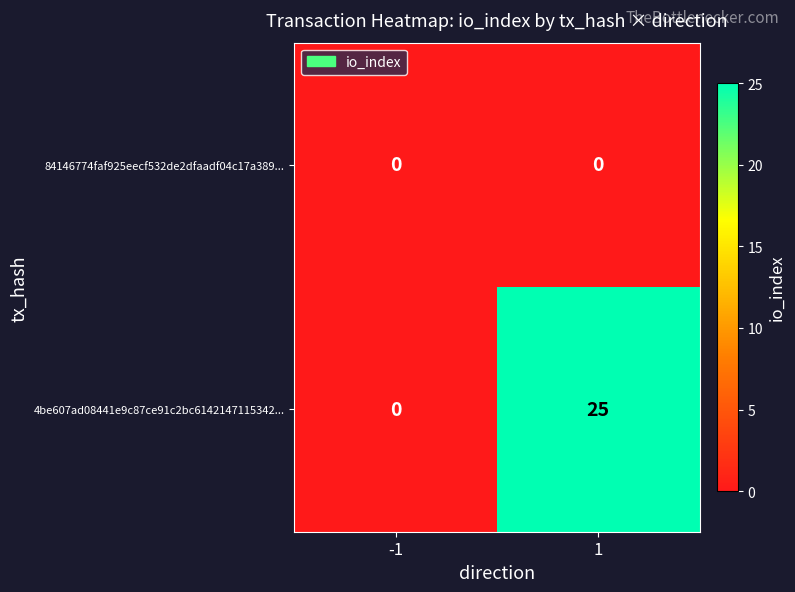

What is the sum of all 4be607ad08441e9c87ce91c2bc6142147115342... values?

25